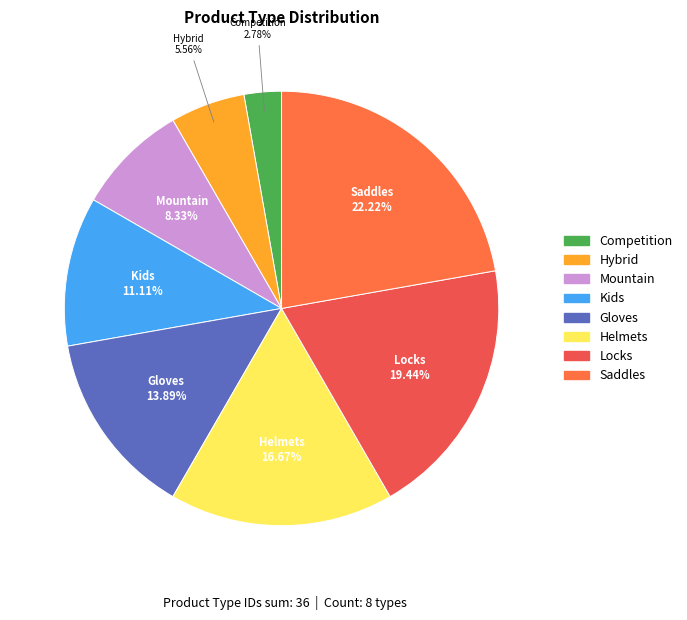

To the nearest percent, what is the difference between the largest and smallest slice percentages?

19%